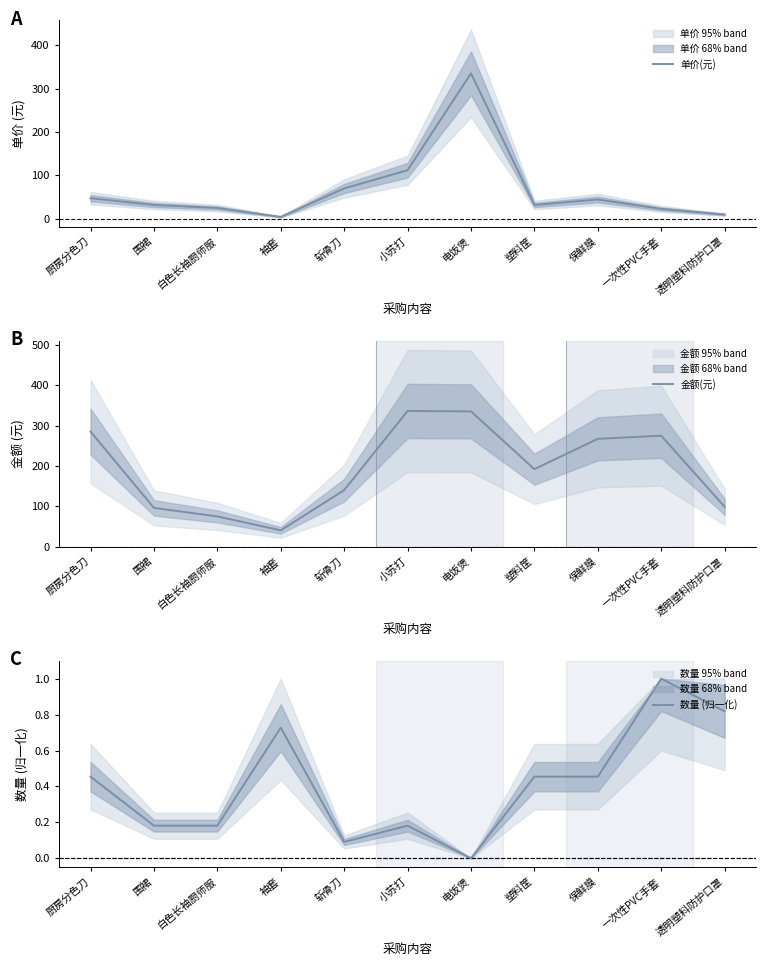

What is the label of the 2nd point from the left?

围裙